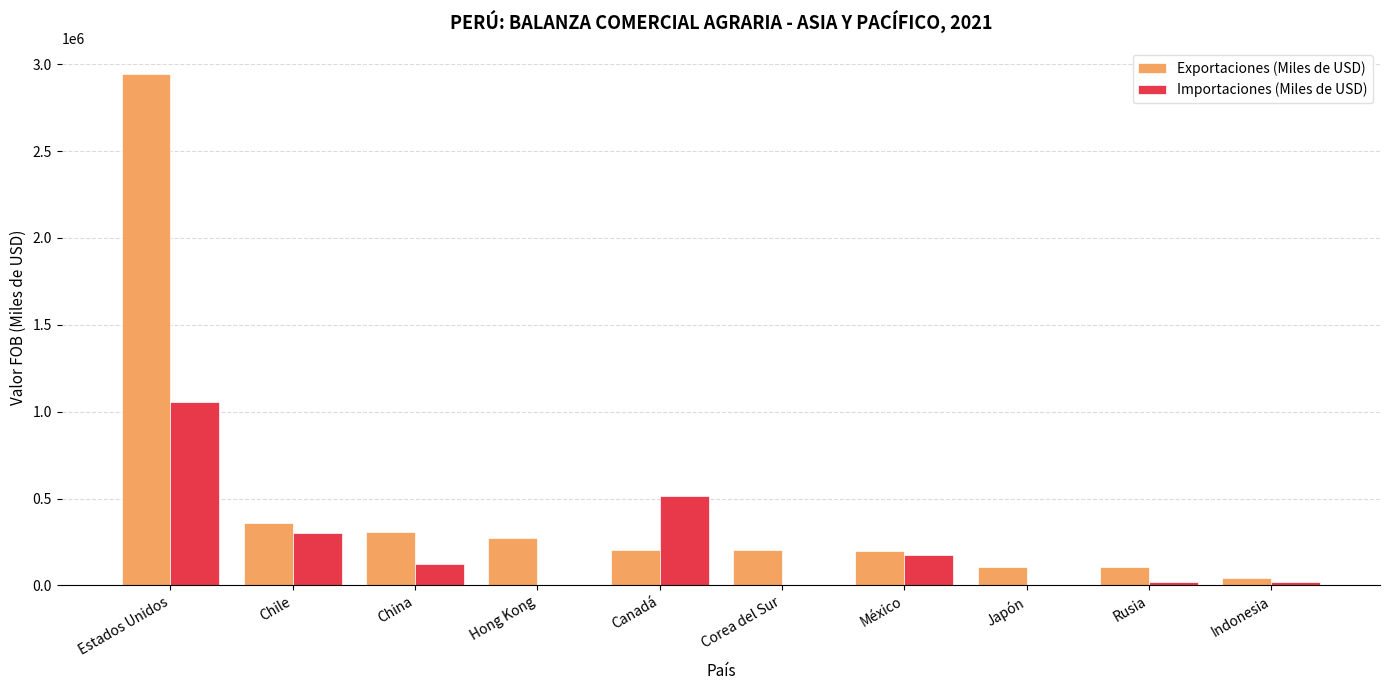

What is the approximate value of Exportaciones (Miles de USD) at China?

310051.7